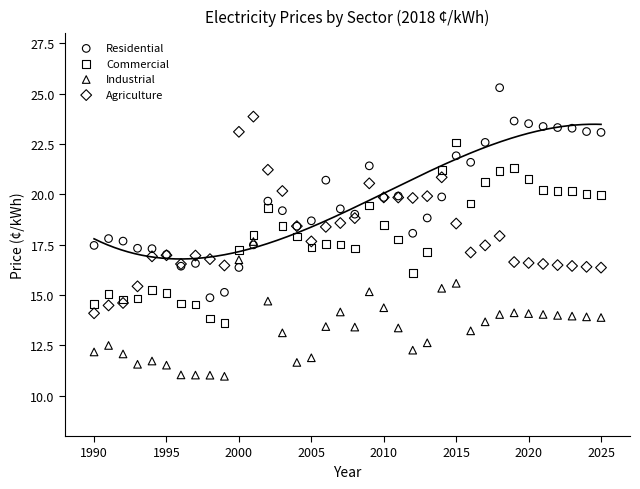

What are all the series names shown in the legend?

Residential, Commercial, Industrial, Agriculture